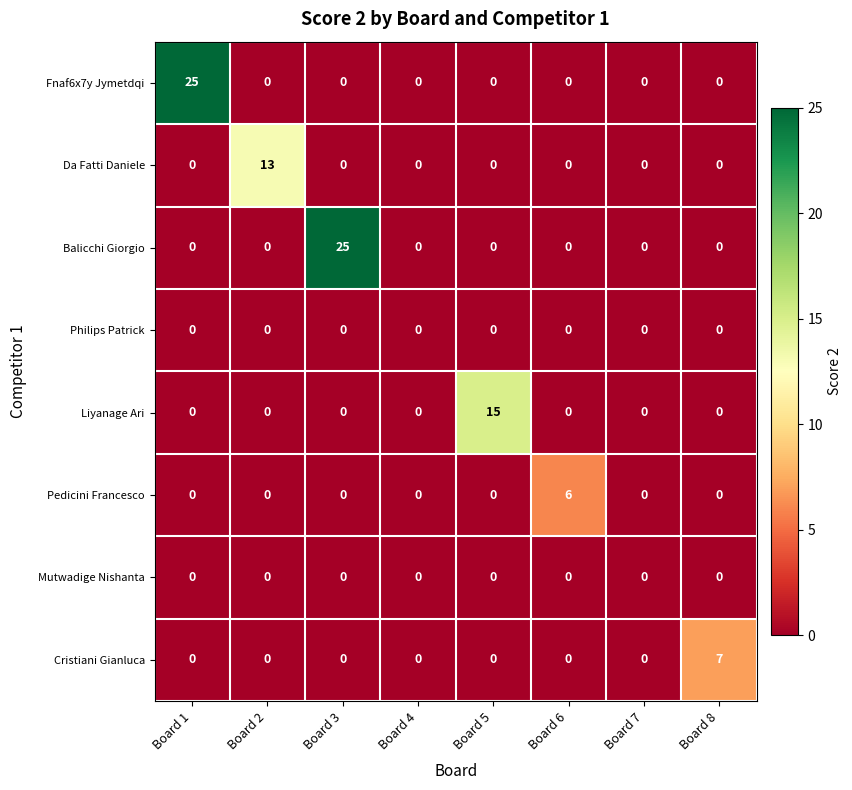

At how many categories does at least one series exceed 14?

3